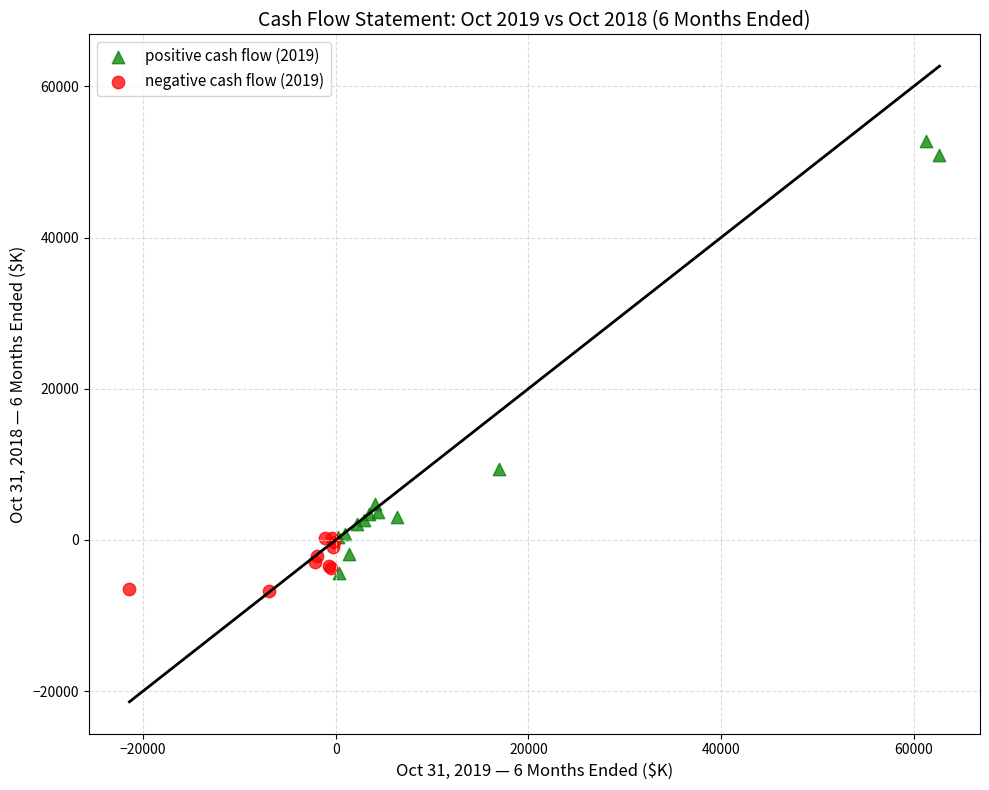

Which series reaches the maximum Y coordinate?

positive cash flow (2019)